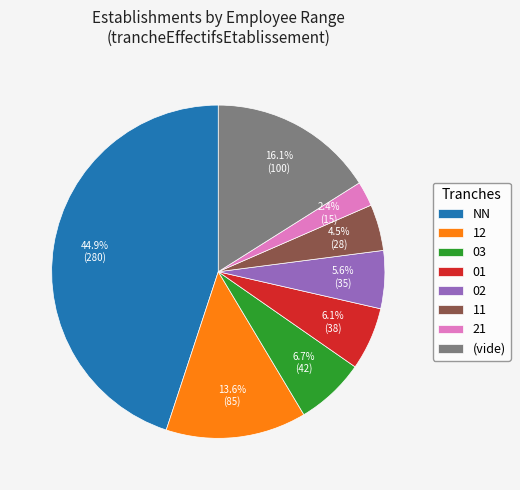

To the nearest percent, what is the difference between the 03 and 01 slice percentages?

1%